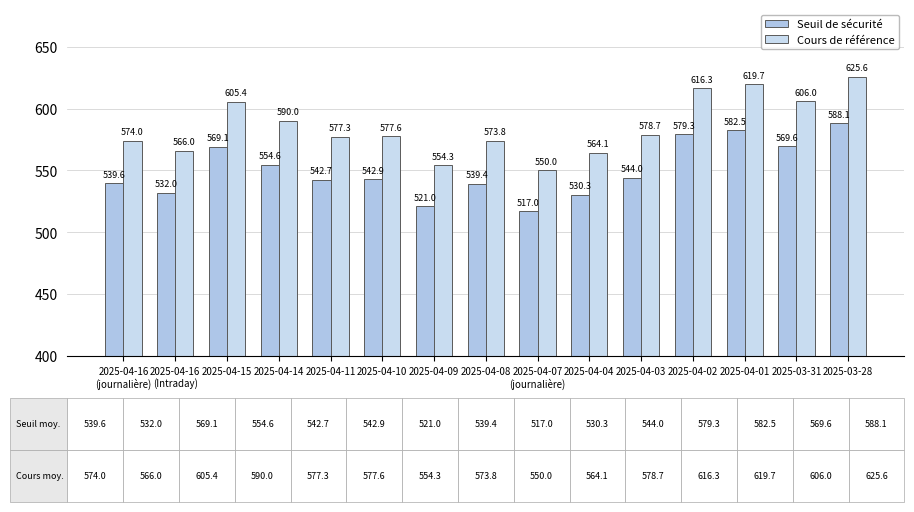

What is the difference between the second highest and minimum values in the Seuil de sécurité series?

65.5